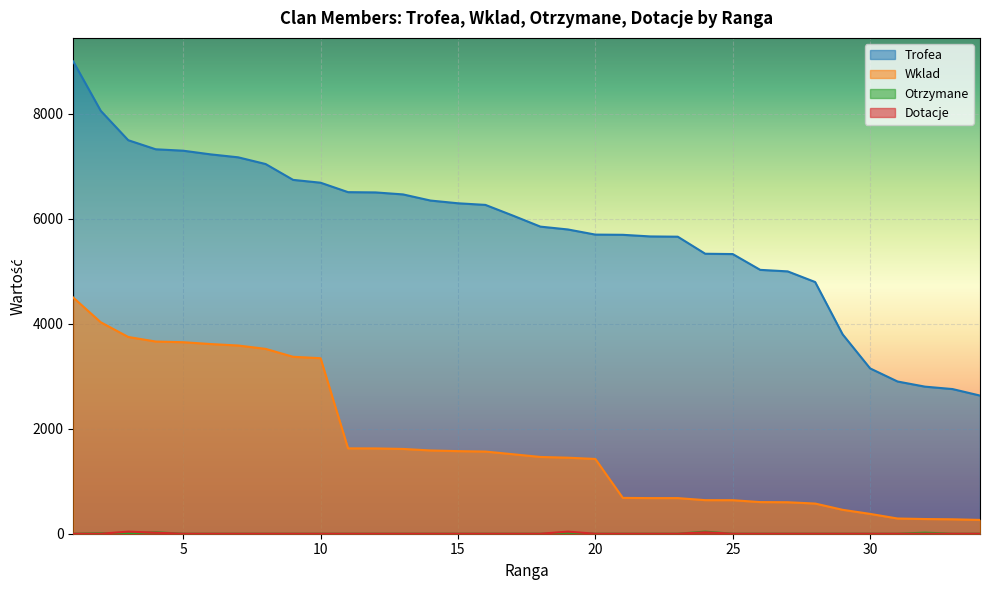

True or false: Dotacje and Otrzymane intersect in this chart.

True